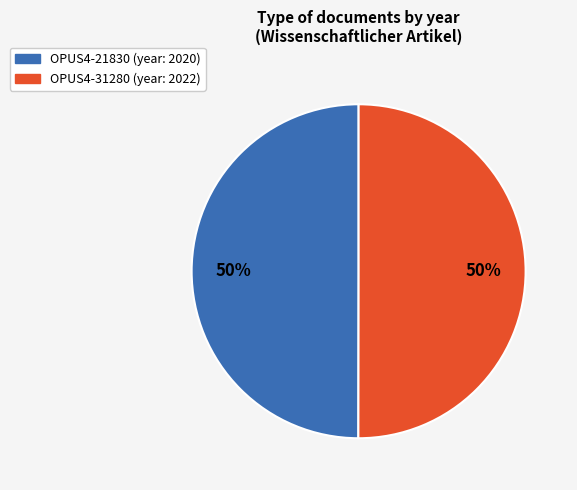

Count the number of slices in the pie.

2